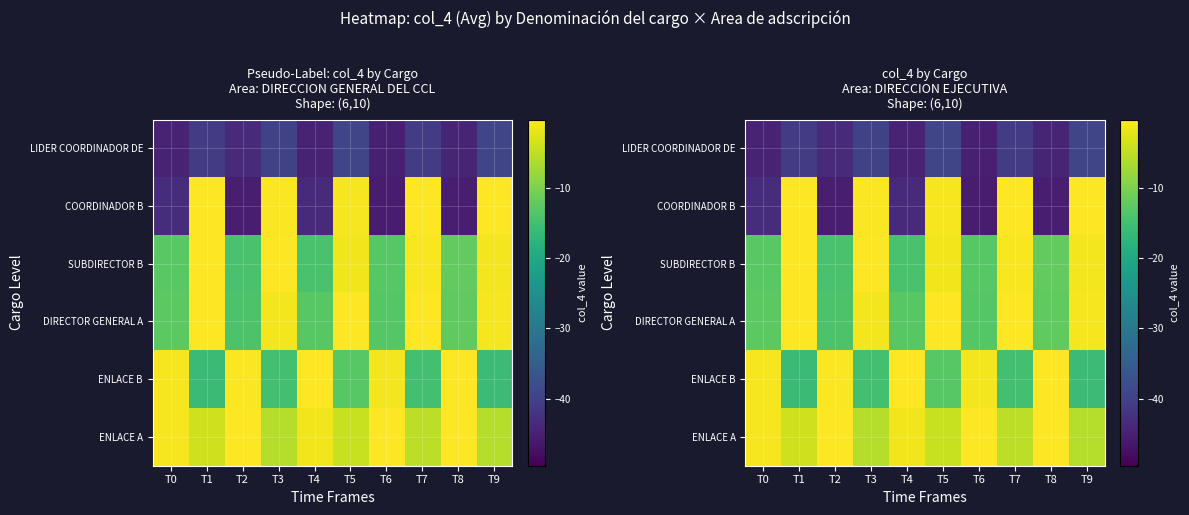

Is the value of ENLACE B at T1 greater than the value of LIDER COORDINADOR DE at T1?

Yes